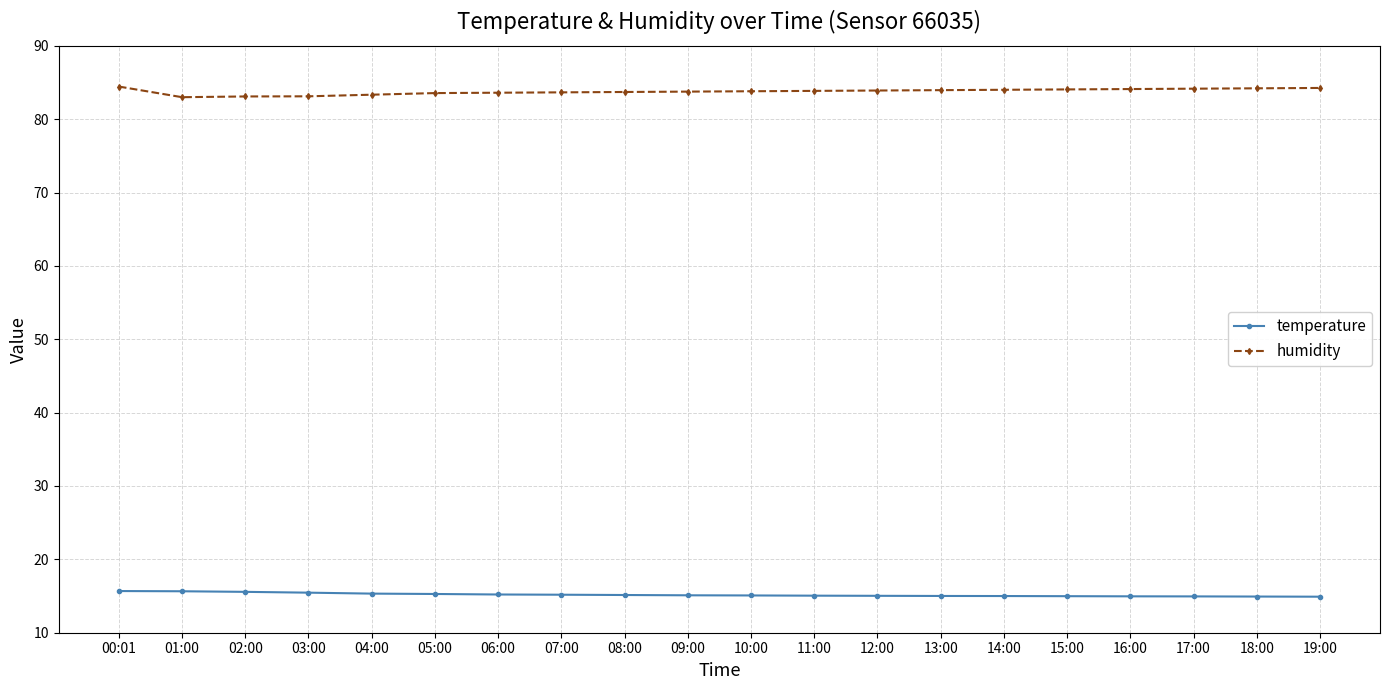

What is the value of the humidity point at the 18th from the left?

84.2